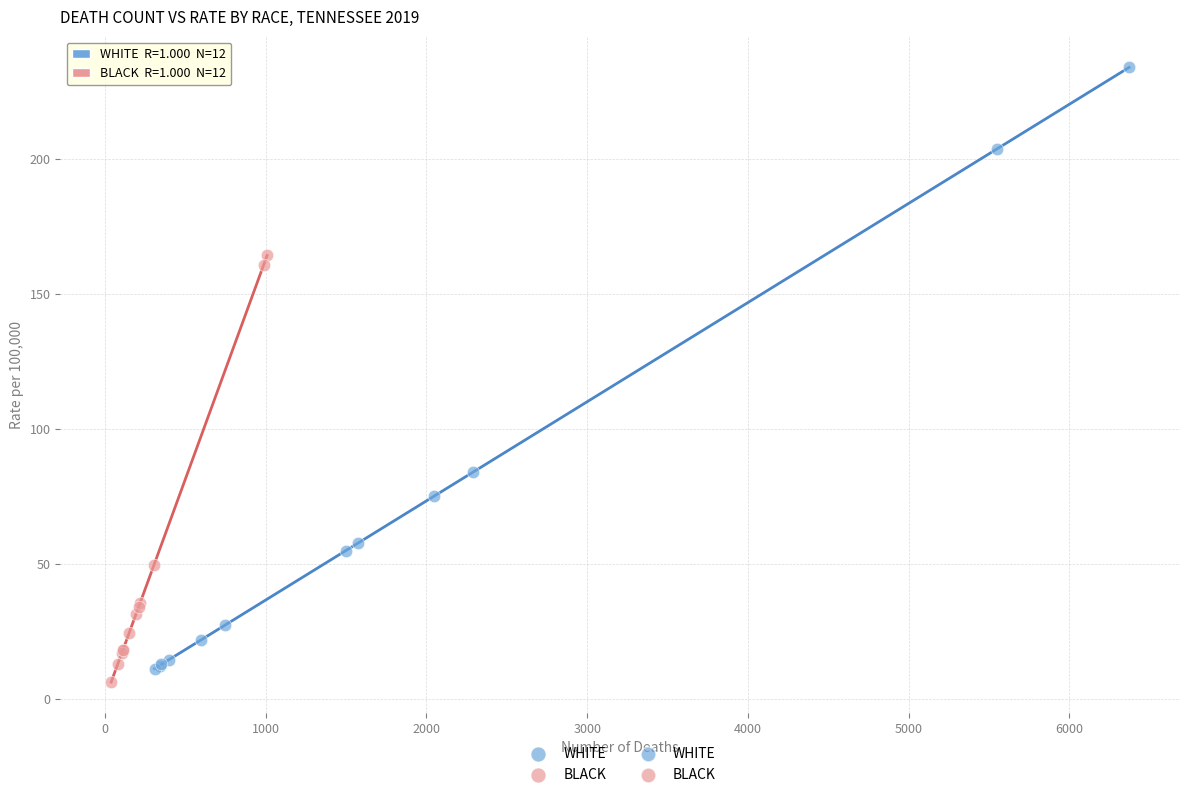

Which series contains the highest Y value?

WHITE